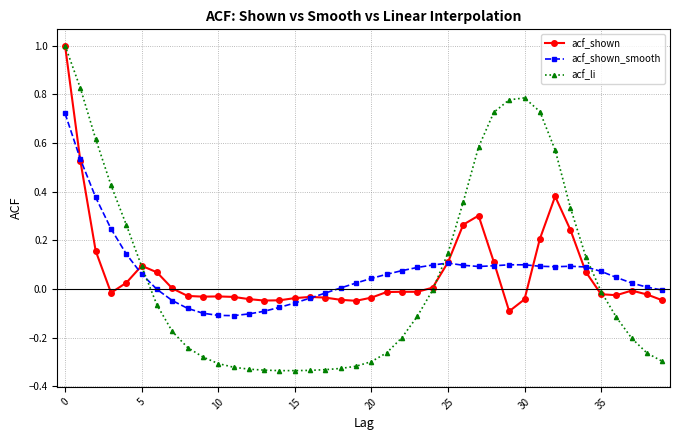

Is this an area chart (filled region under the line)?

No